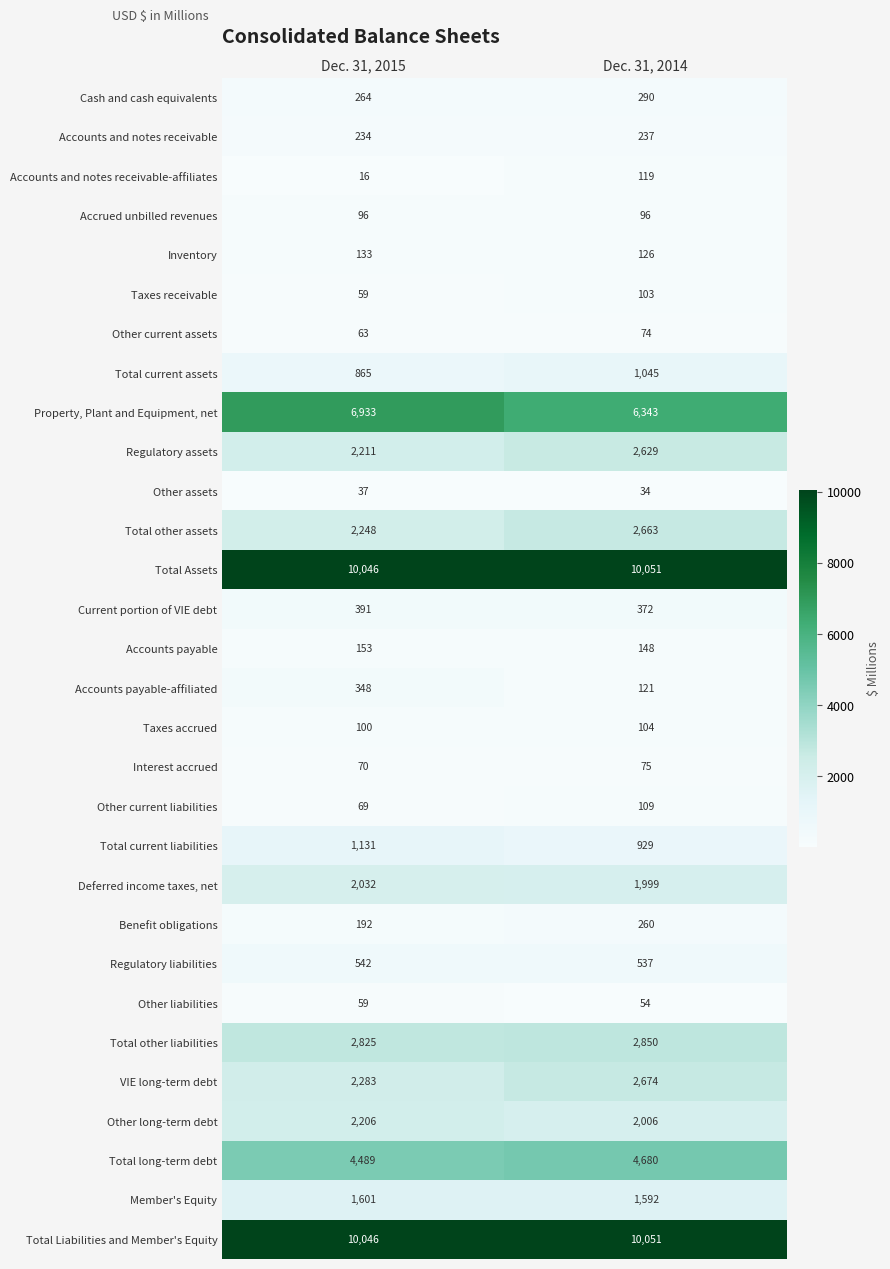

Rank the categories by Deferred income taxes, net value from lowest to highest.

Dec. 31, 2014, Dec. 31, 2015